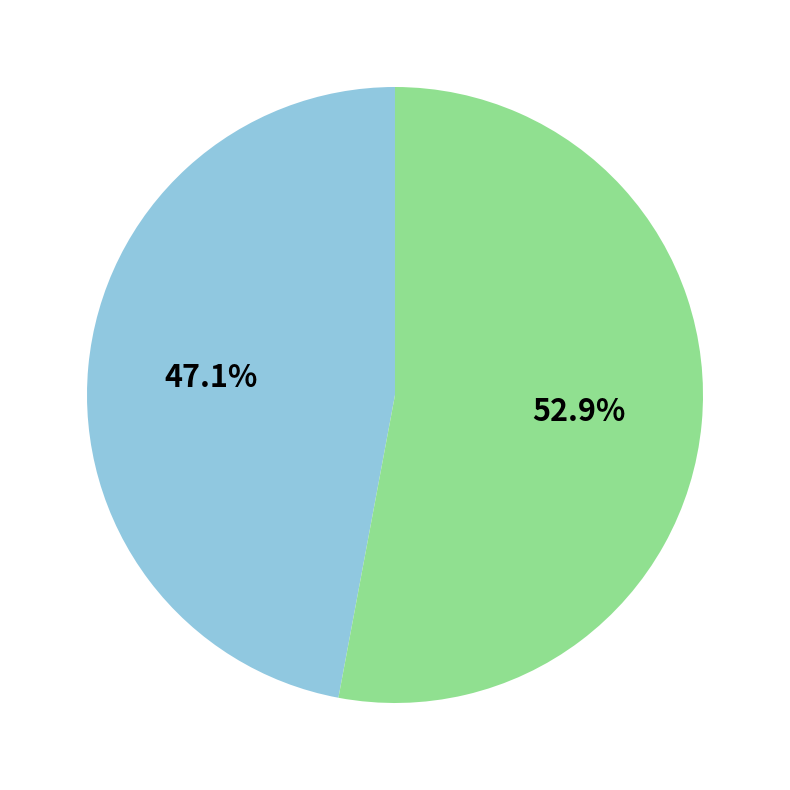

Is there any slice that represents more than half of the pie?

Yes